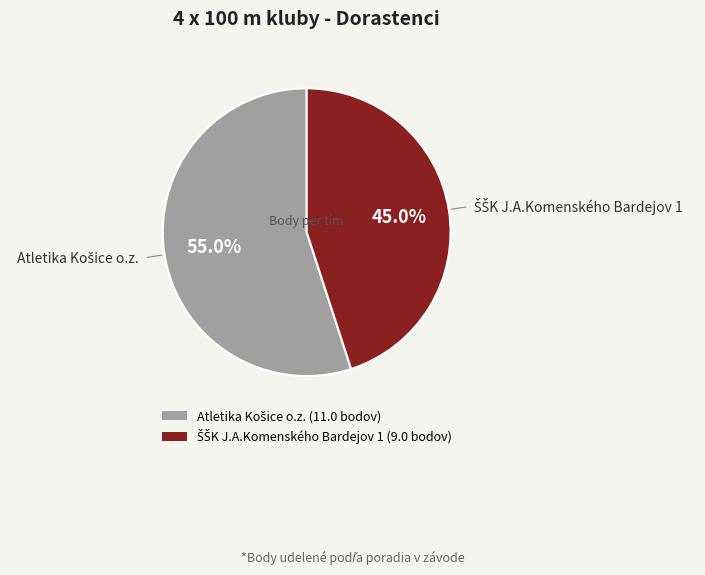

Is there a majority slice in this chart?

Yes